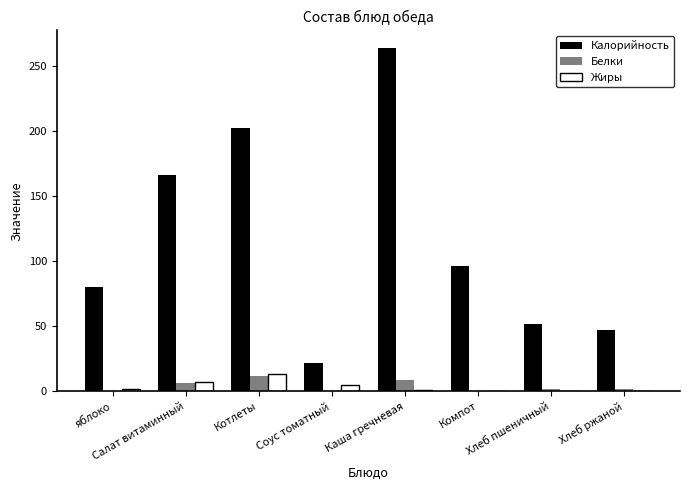

Read the Калорийность value at Хлеб пшеничный.

52.0